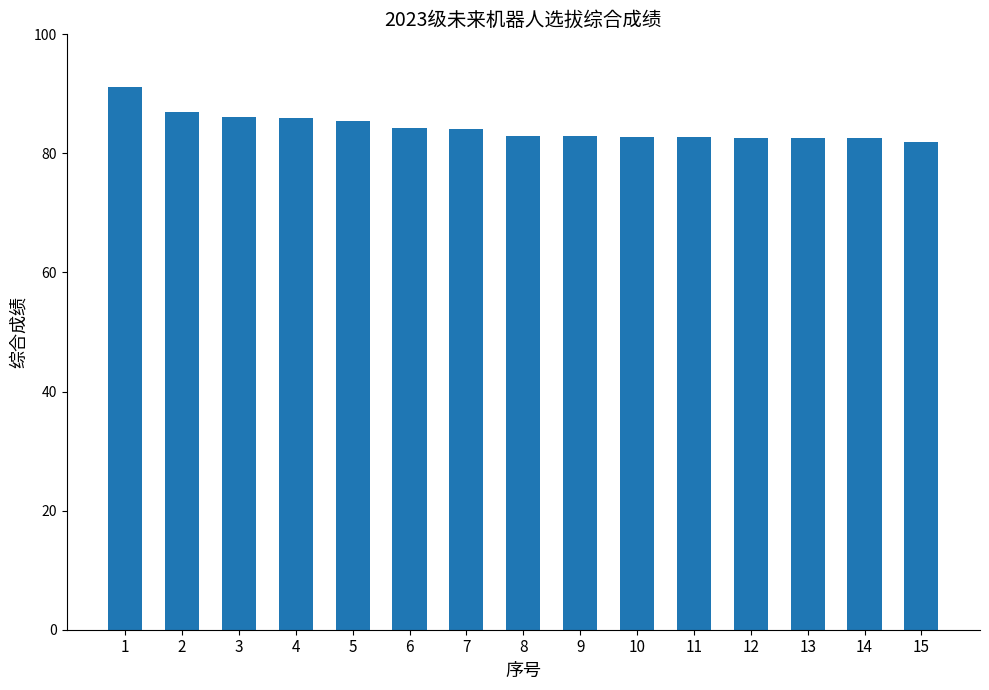

What is the average value?

84.3